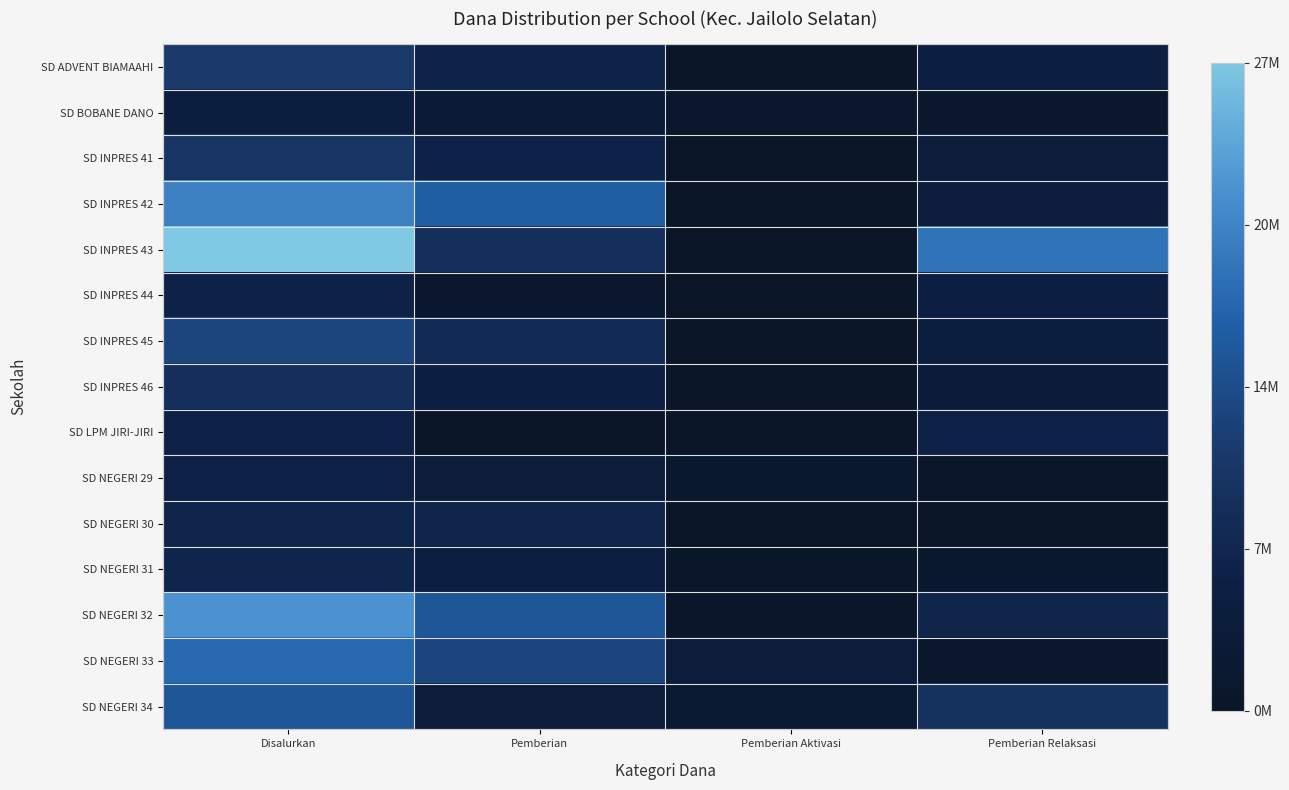

Between Pemberian and Pemberian Aktivasi, which series saw the biggest shift?

SD INPRES 42